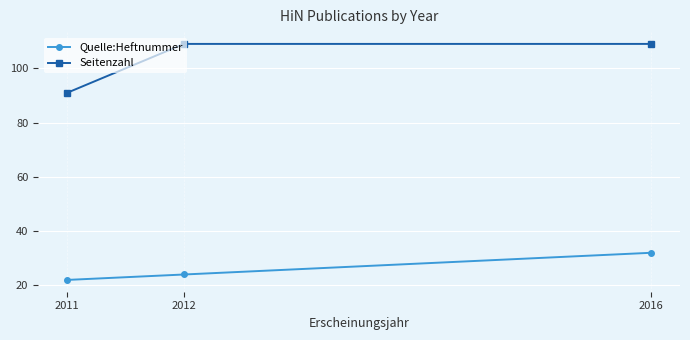

What is the minimum value shown in the chart?

22